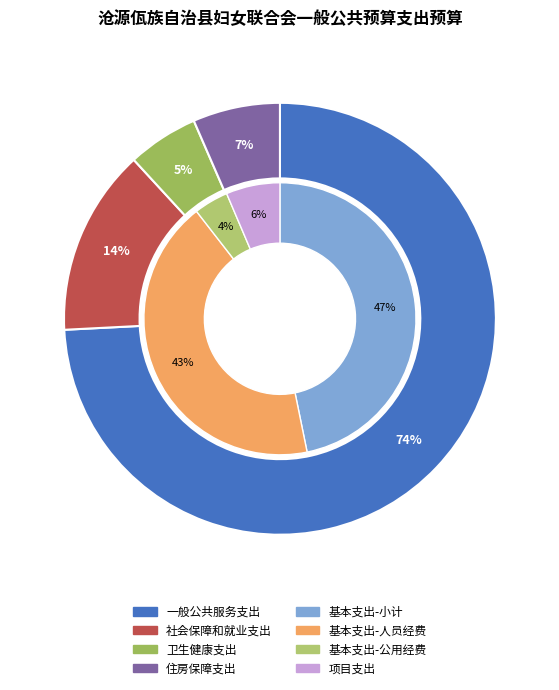

The 社会保障和就业支出 slice represents 19% of the pie. True or false?

False